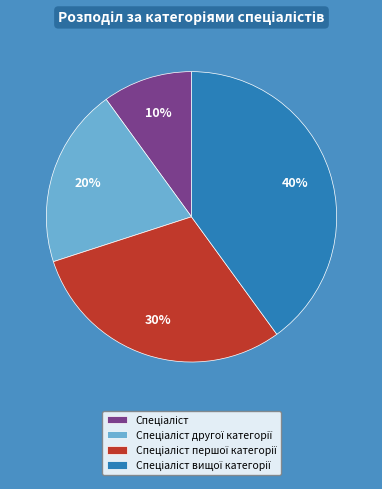

How many slices are in this pie chart?

4